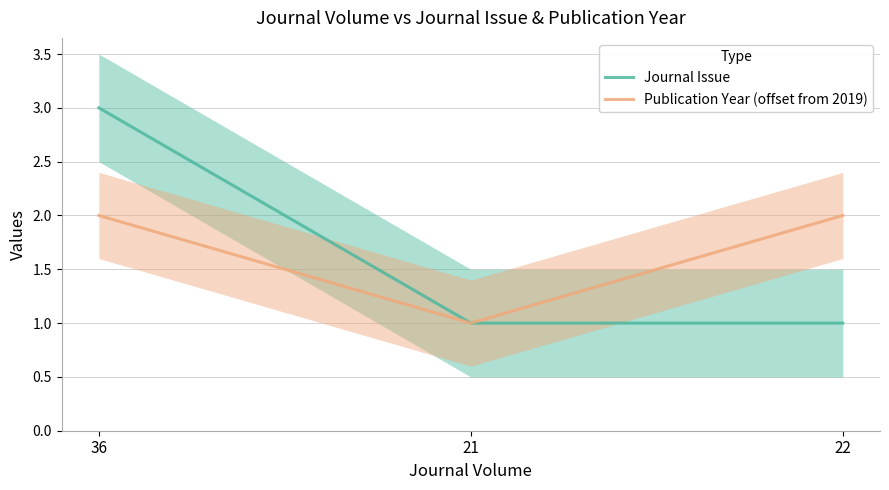

What value does the Publication Year (offset from 2019) series have at 21?

1